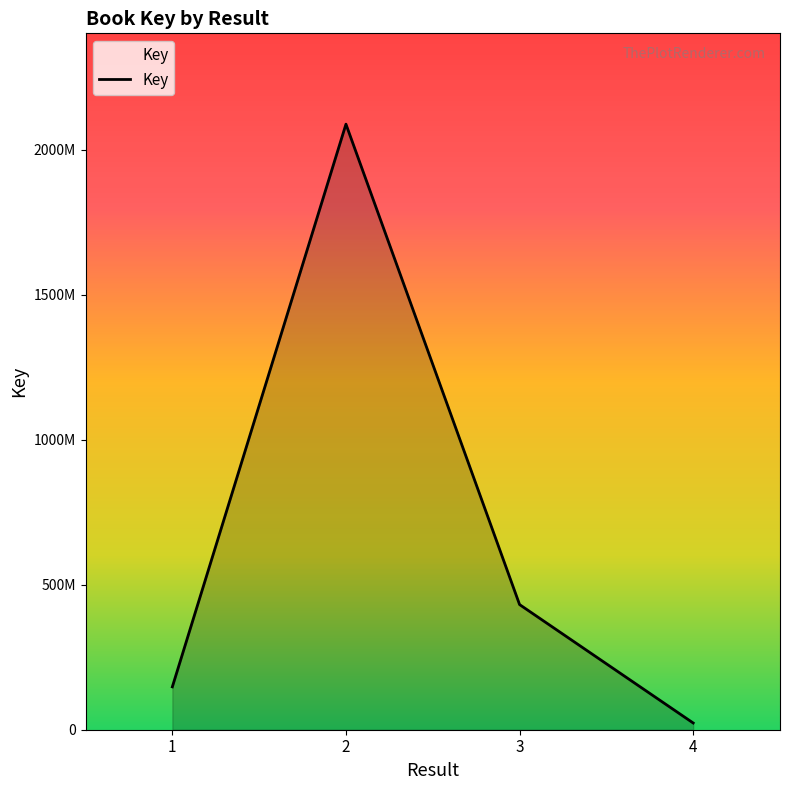

Which has a higher value, 2 or 3?

2